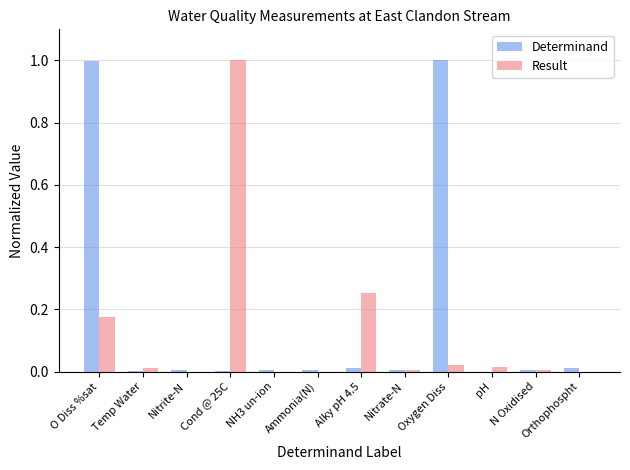

Which series has the largest total across all categories?

Determinand